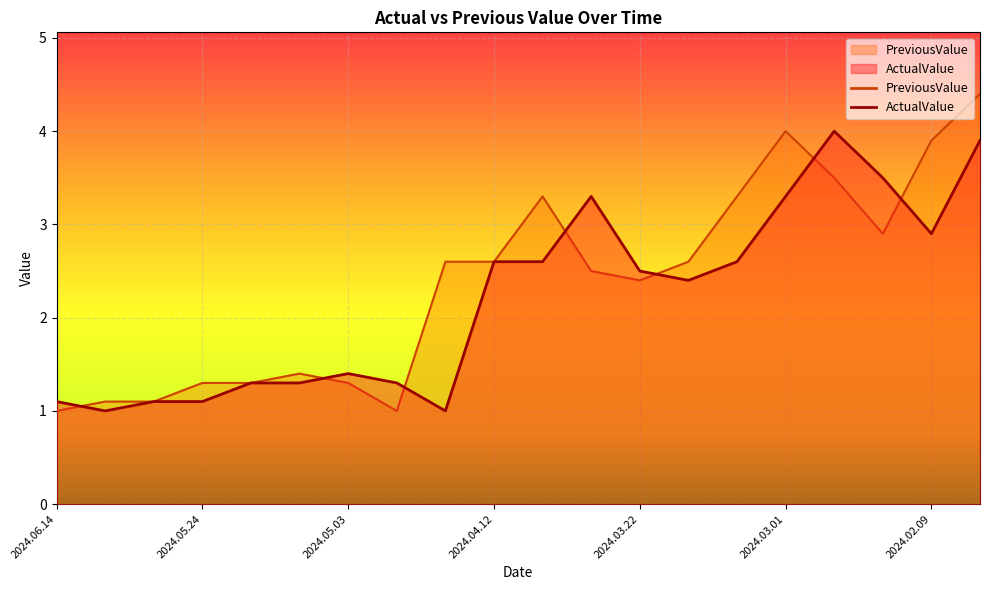

Between 2024.04.26 and 2024.04.05, which is larger?

2024.04.05